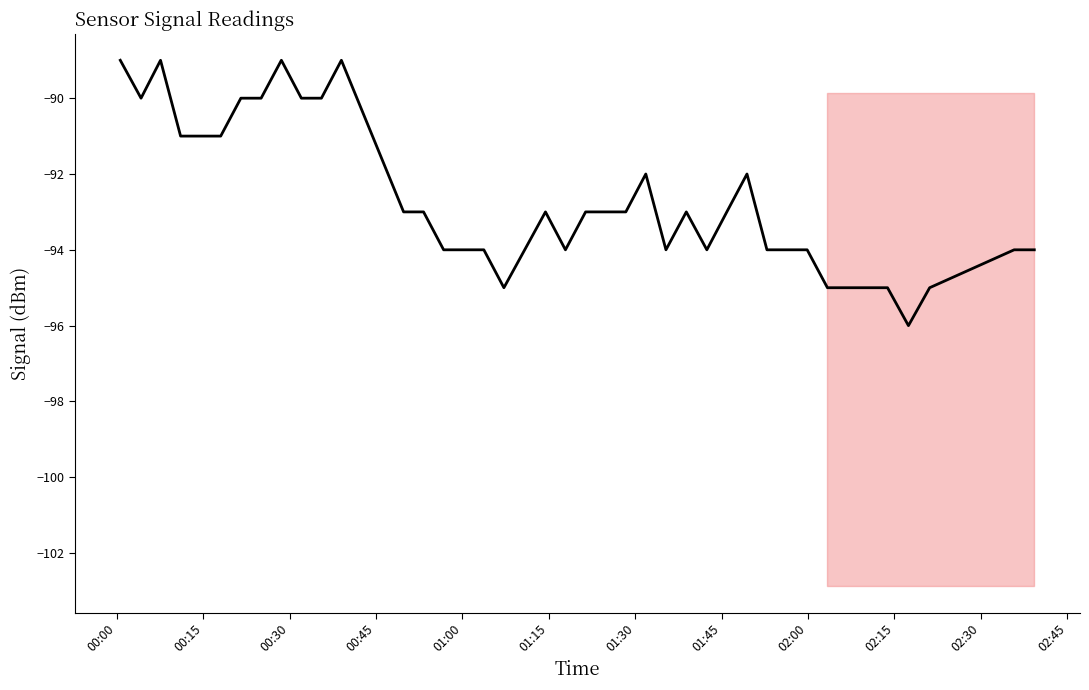

How many interior local valleys (lower than both neighbors) does the data have?

6